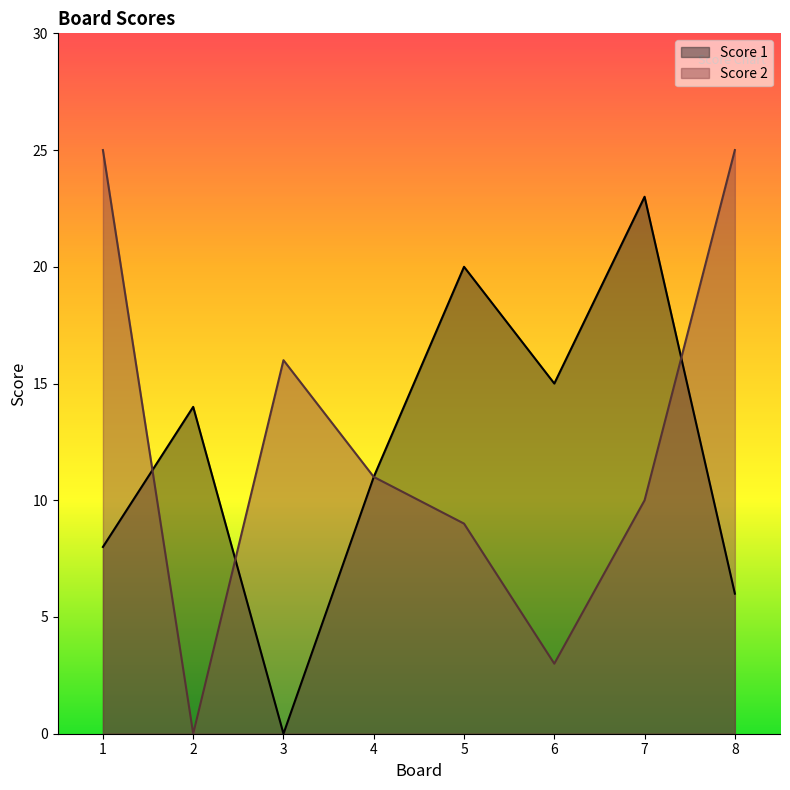

List the series in order of their peak value, lowest first.

Score 1, Score 2